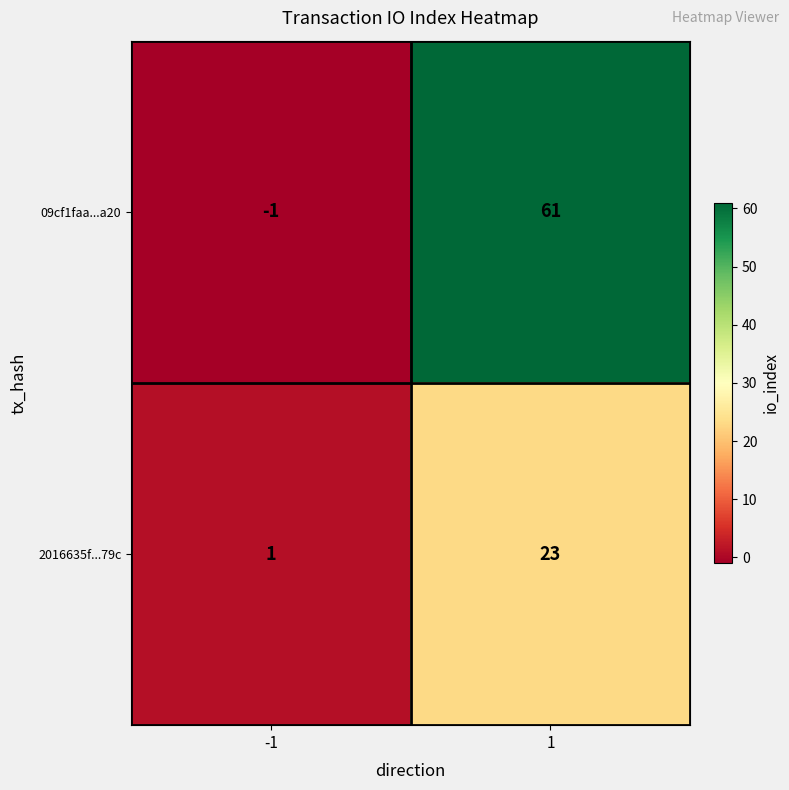

How many series are shown in this chart?

2